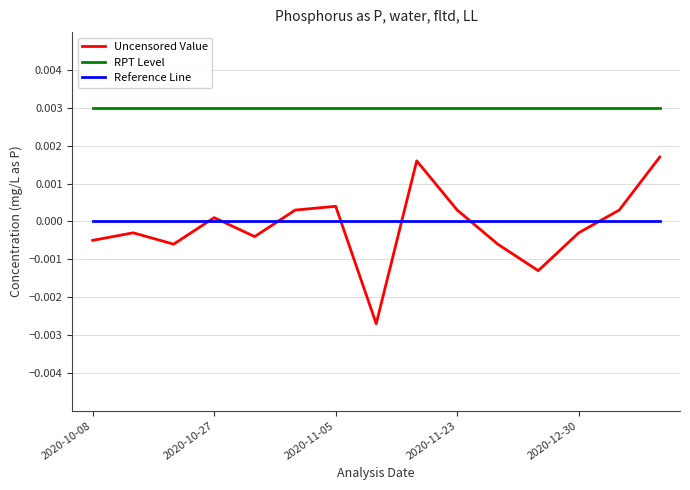

True or false: Reference Line and RPT Level intersect in this chart.

False